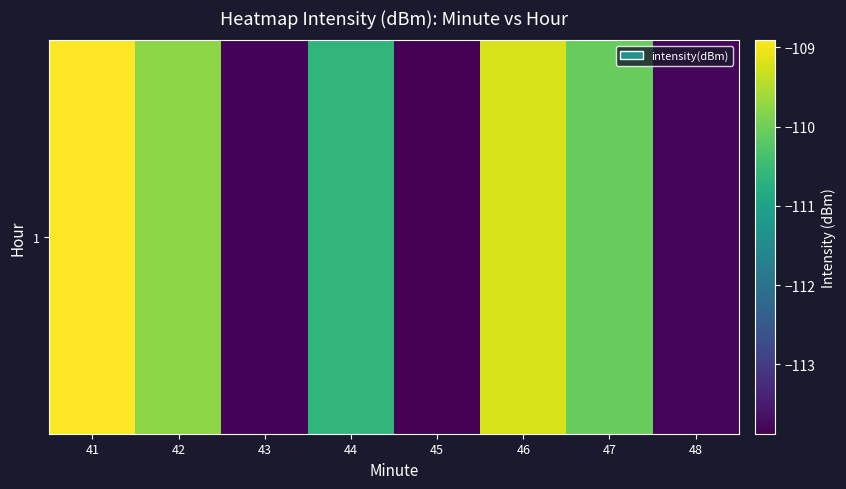

Rank the categories by value from highest to lowest.

41, 46, 42, 47, 44, 48, 43, 45